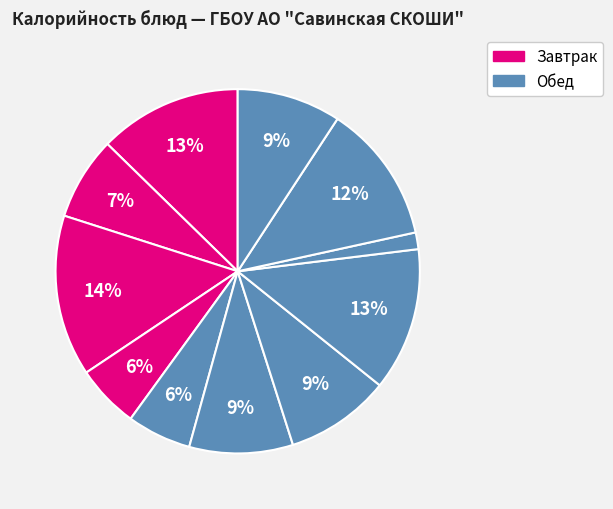

Count the number of slices in the pie.

11